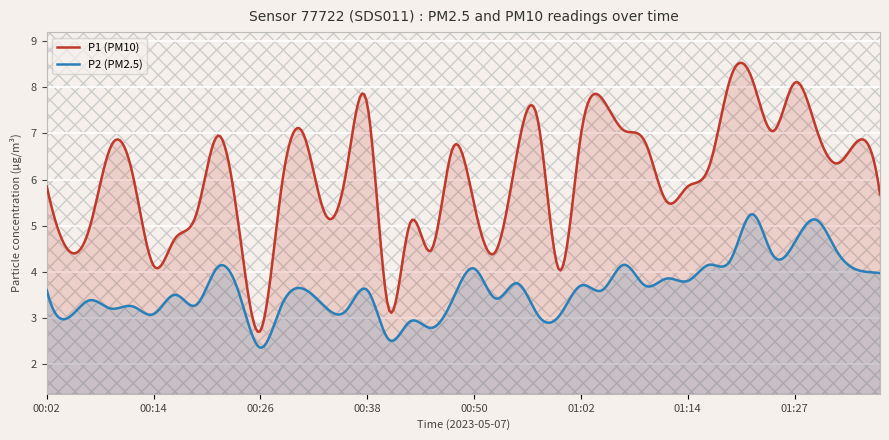

True or false: P2 has a value of 5.9 at 01:05.

False